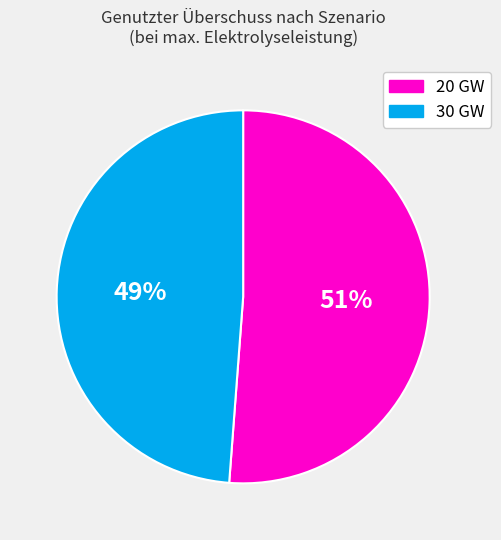

Does any single category account for the majority?

Yes